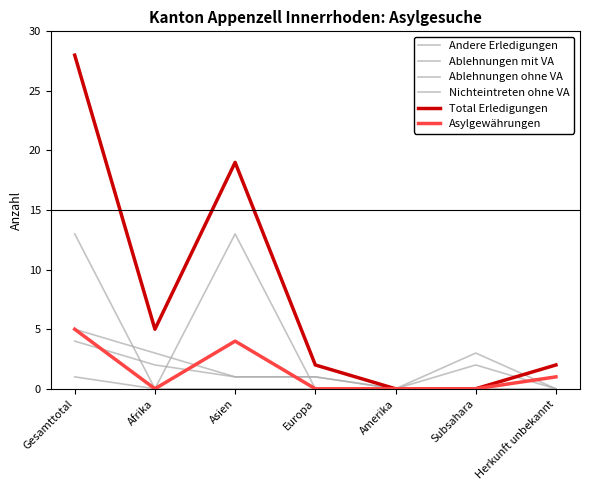

How many lines are shown in the chart?

6